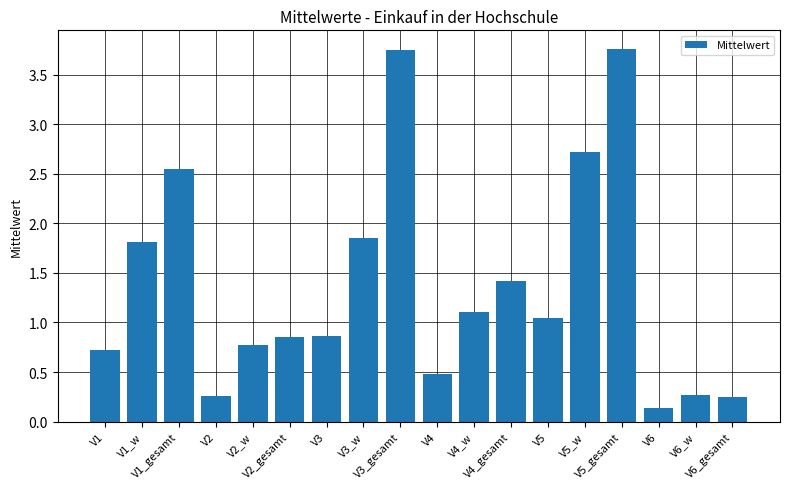

True or false: the data shows 2.7 at V5_w.

True